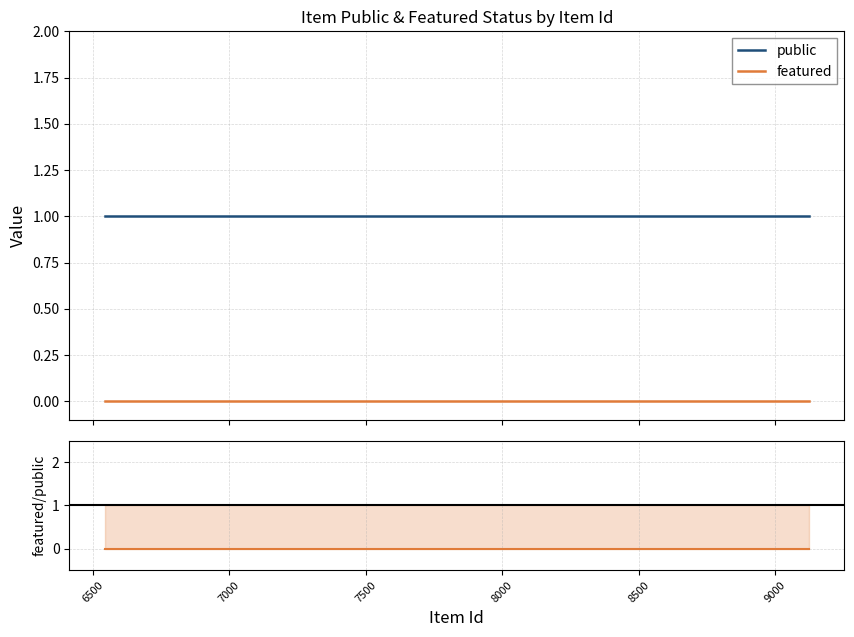

Rank the series by their maximum value, from highest to lowest.

public, featured, featured/public